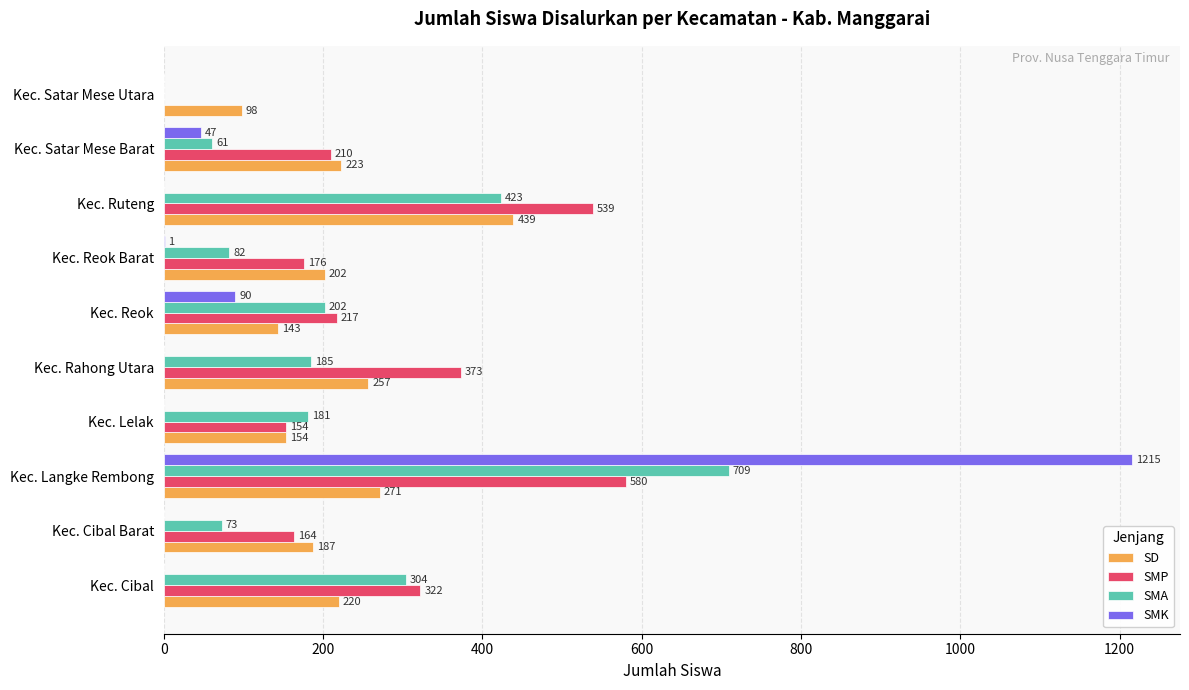

At which label does SD reach its peak?

Kec. Ruteng